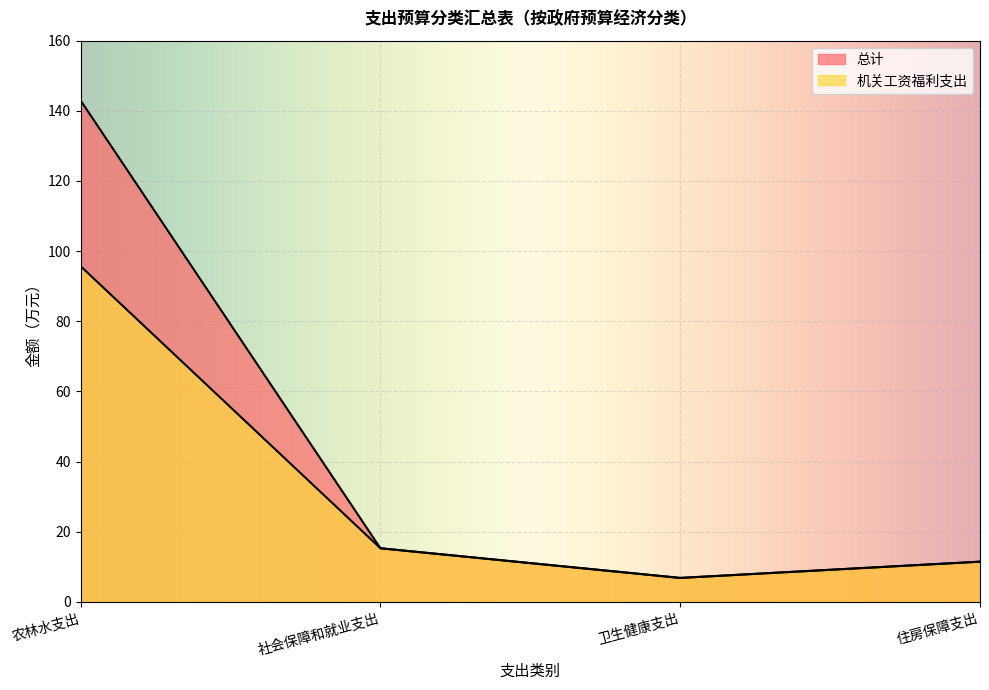

The 机关工资福利支出 series shows 4.3 at 卫生健康支出. True or false?

False